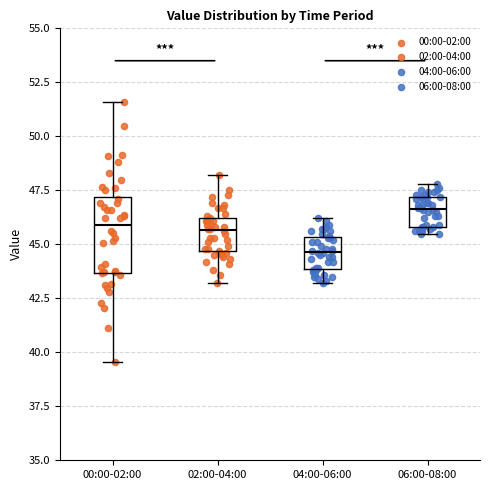

Reading left to right, transcribe this box plot: for each box, give where its median line is, the range the box spans, and where its two whiskers end, as read against the y-axis. The values are not printed on the chart, so give them approximately, as read against the axis.

00:00-02:00: median 46.0, box 43.5 to 47.0, whiskers 39.5 to 51.5
02:00-04:00: median 45.5, box 44.5 to 46.0, whiskers 43.0 to 48.0
04:00-06:00: median 44.5, box 44.0 to 45.5, whiskers 43.0 to 46.0
06:00-08:00: median 46.5, box 46.0 to 47.0, whiskers 45.5 to 48.0